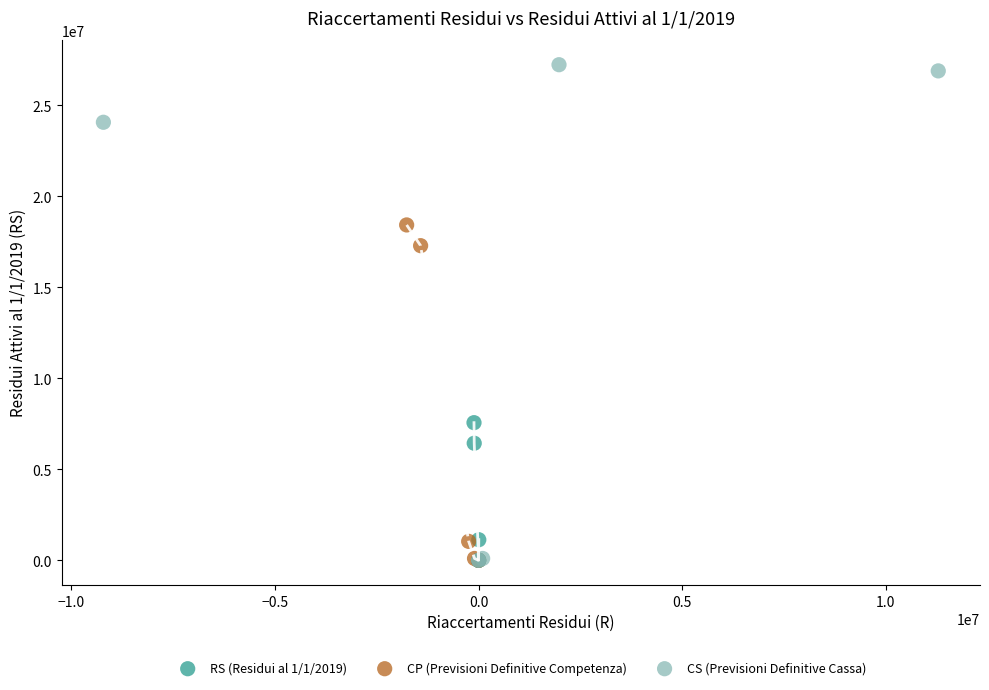

Which series has the widest spread of Y values?

CS (Previsioni Definitive Cassa)